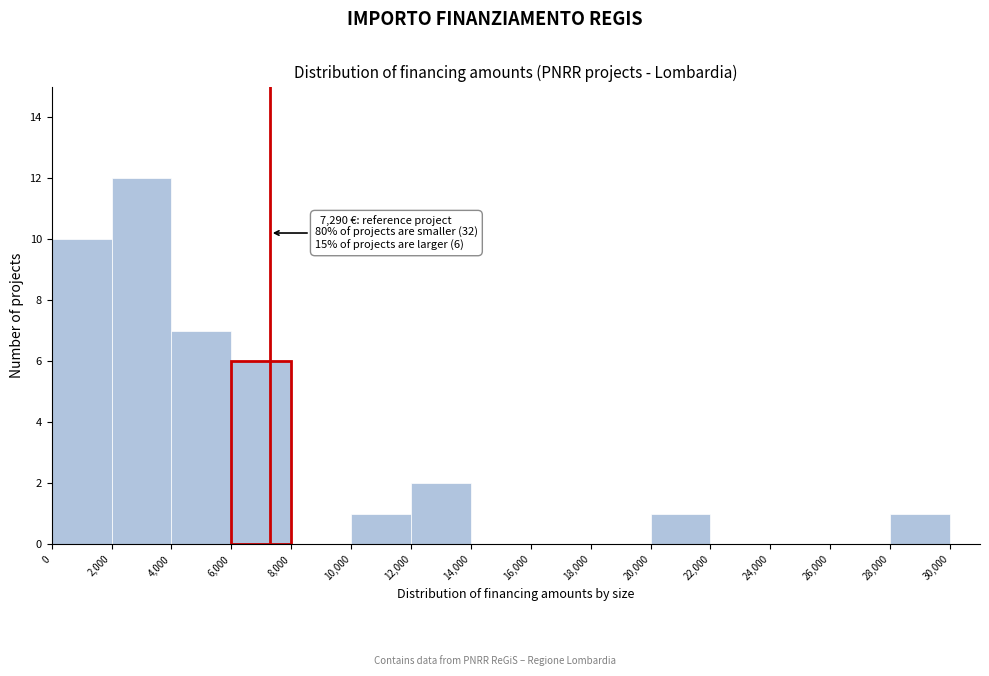

Over which range of the x-axis is the bar tallest?

2,000 to 4,000